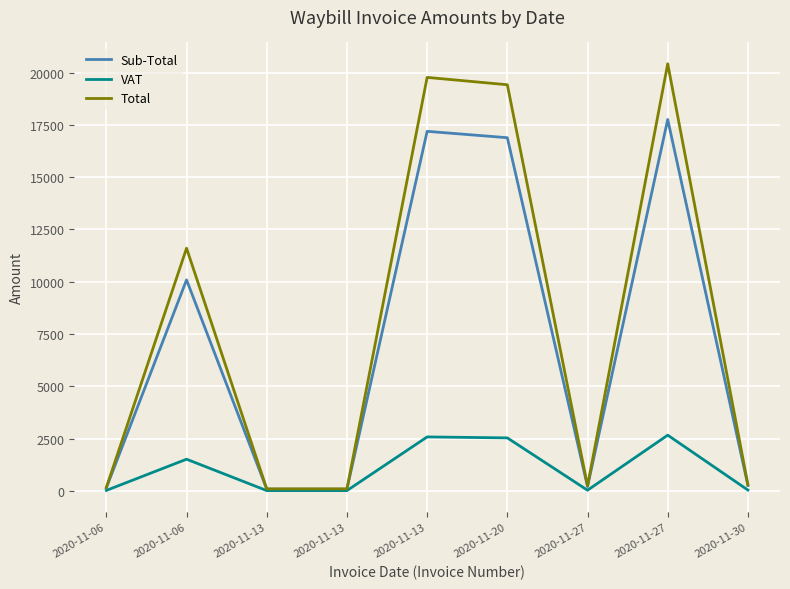

List the series in order of their peak value, highest first.

Total, Sub-Total, VAT